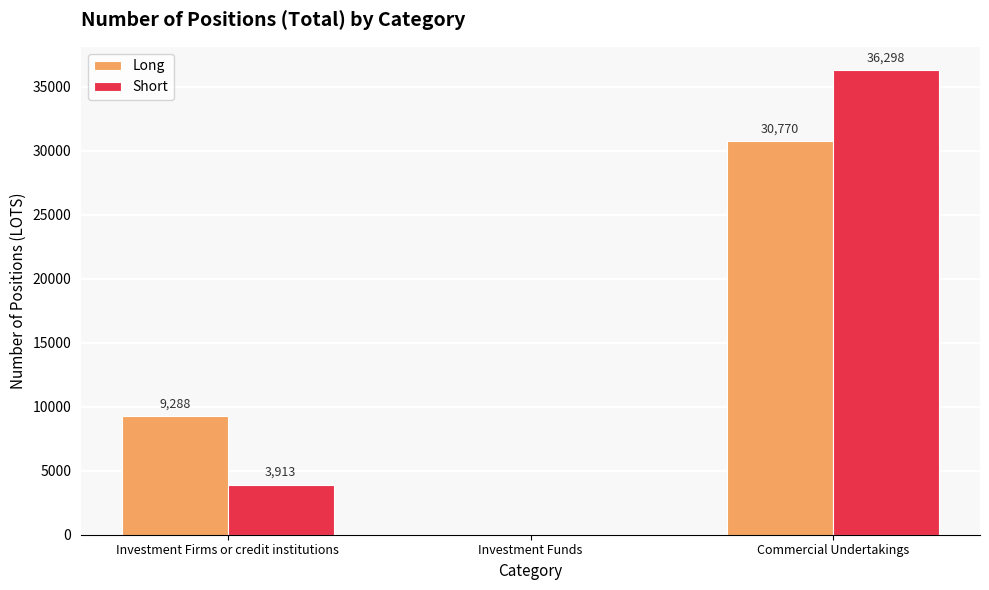

True or false: Long has a value of 30770 at Commercial Undertakings.

True